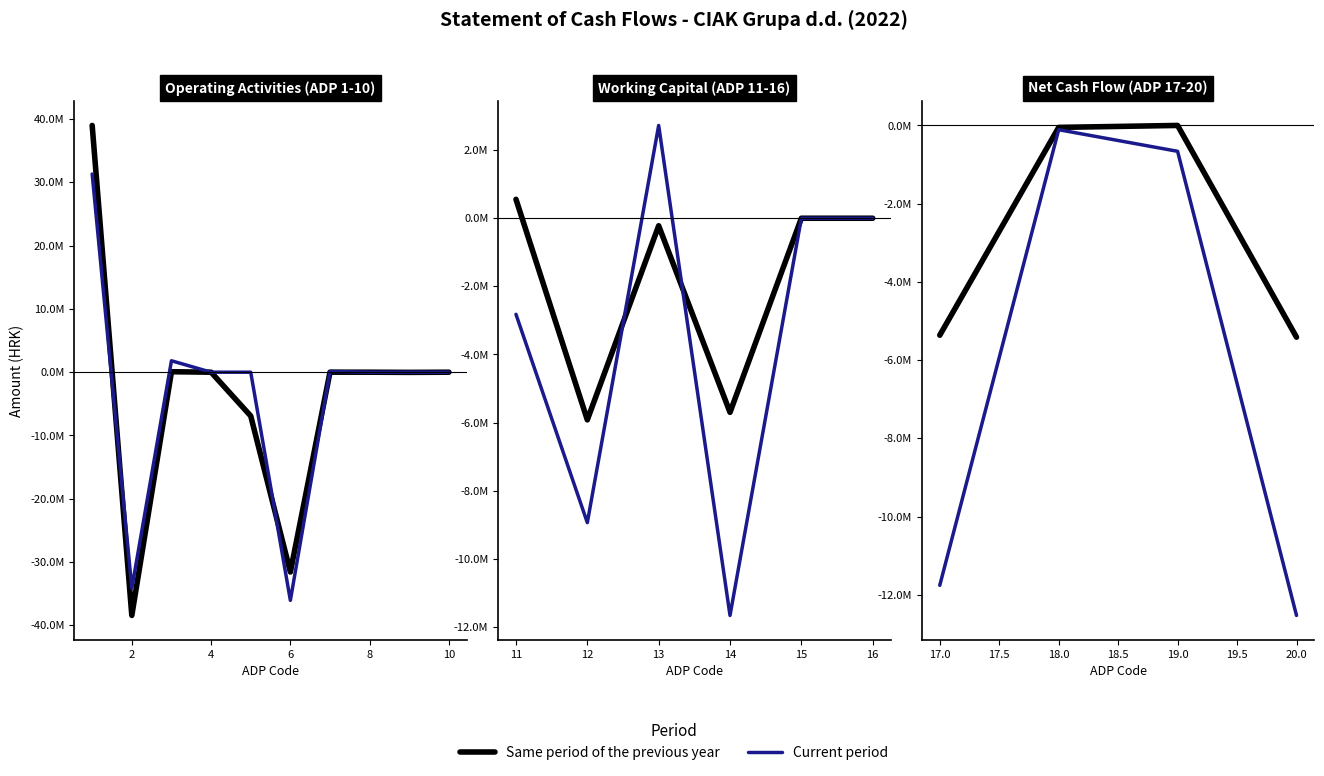

True or false: Current period and Same period of the previous year intersect in this chart.

False